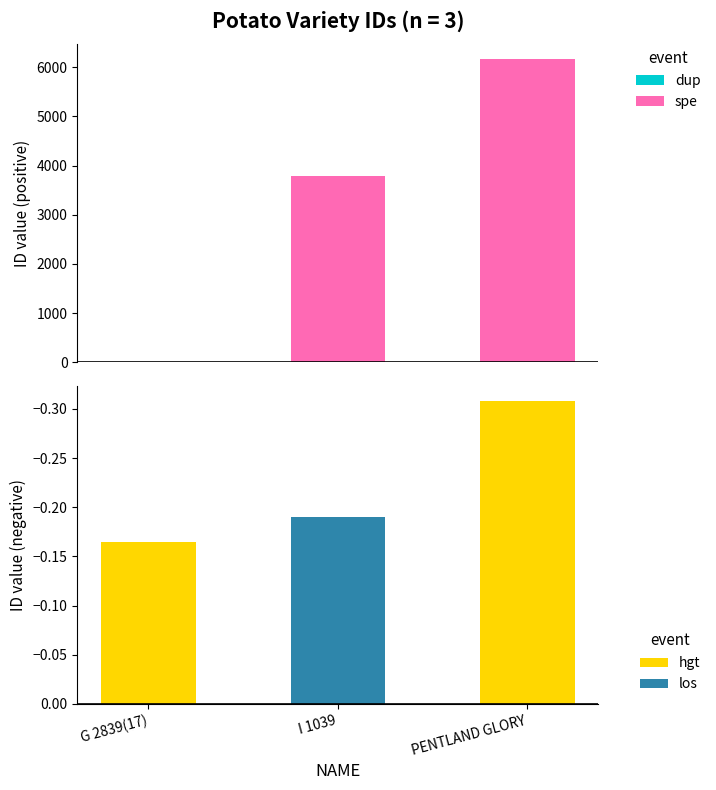

List the labels in order of value, largest first.

PENTLAND GLORY, I 1039, G 2839(17)